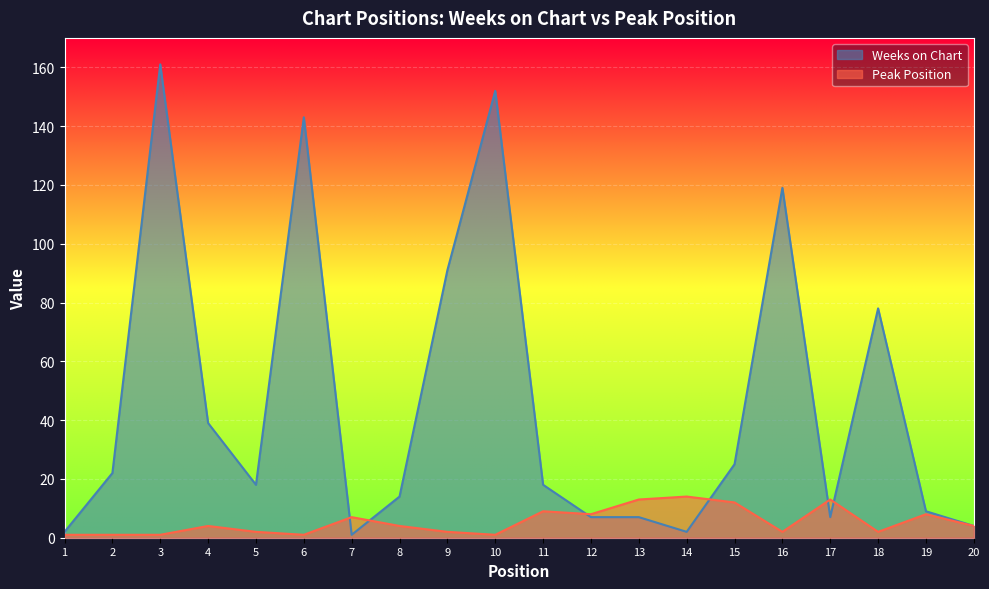

Which series has the largest range (max minus min)?

Weeks on Chart